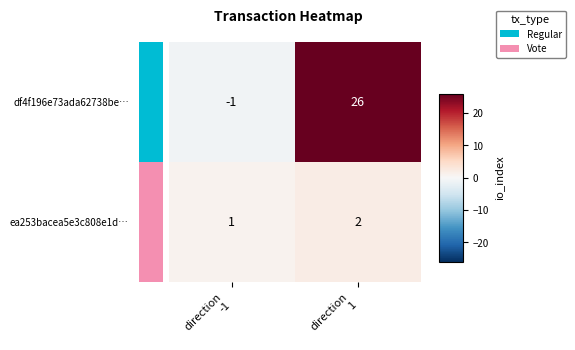

What is the greatest value displayed?

26